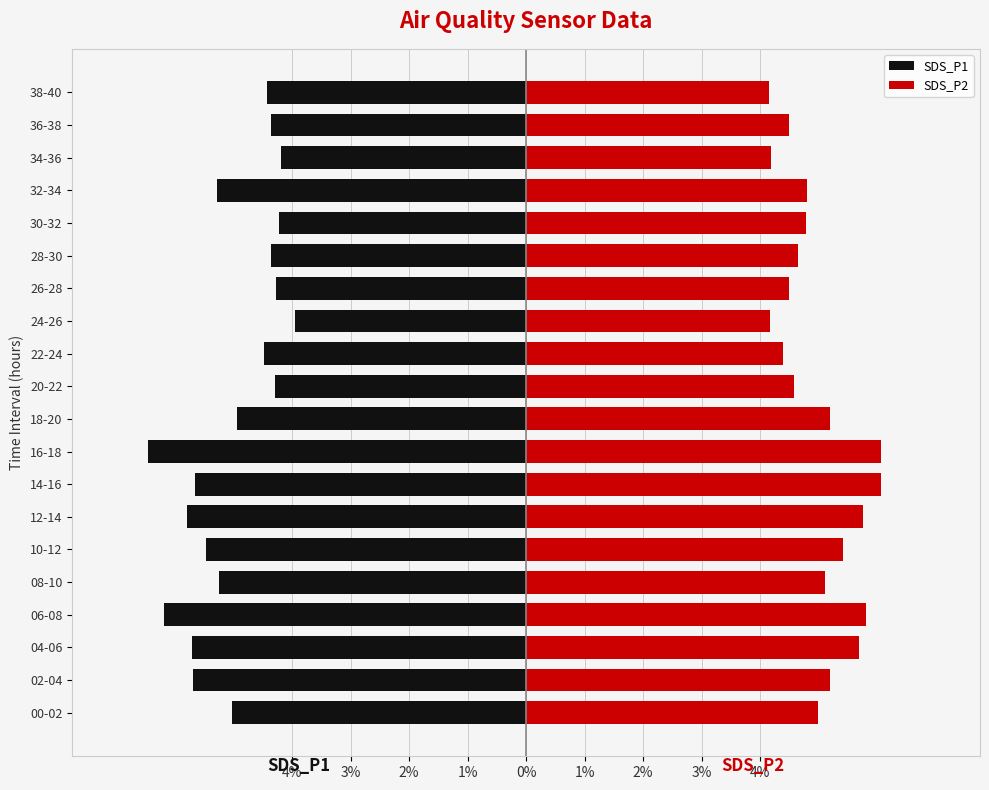

How many bars are there in each group?

2